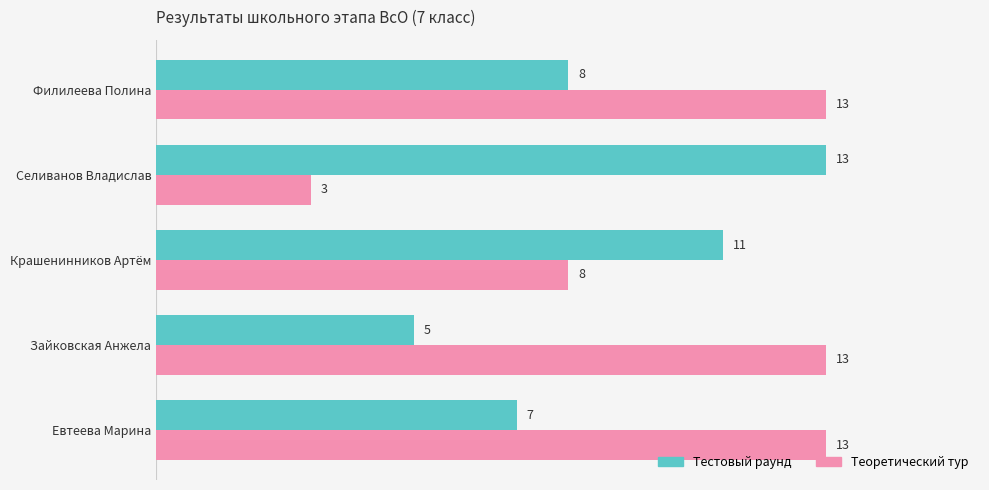

At which category does the chart reach its minimum across all series?

Селиванов Владислав